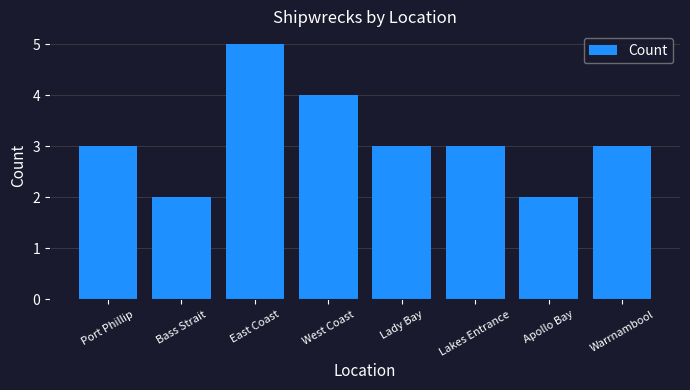

What is the value of the 1st bar from the left?

3